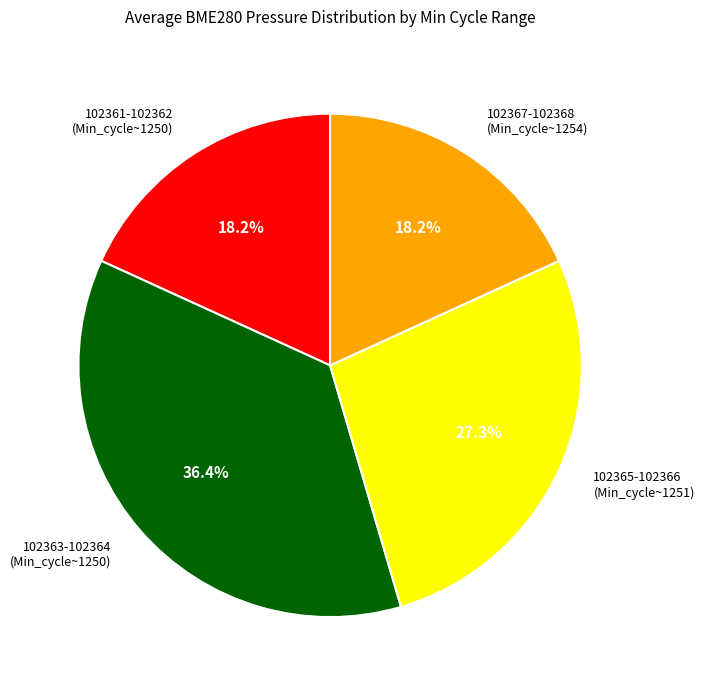

What is the largest slice in the pie chart?

102363-102364 (Min_cycle~1250)